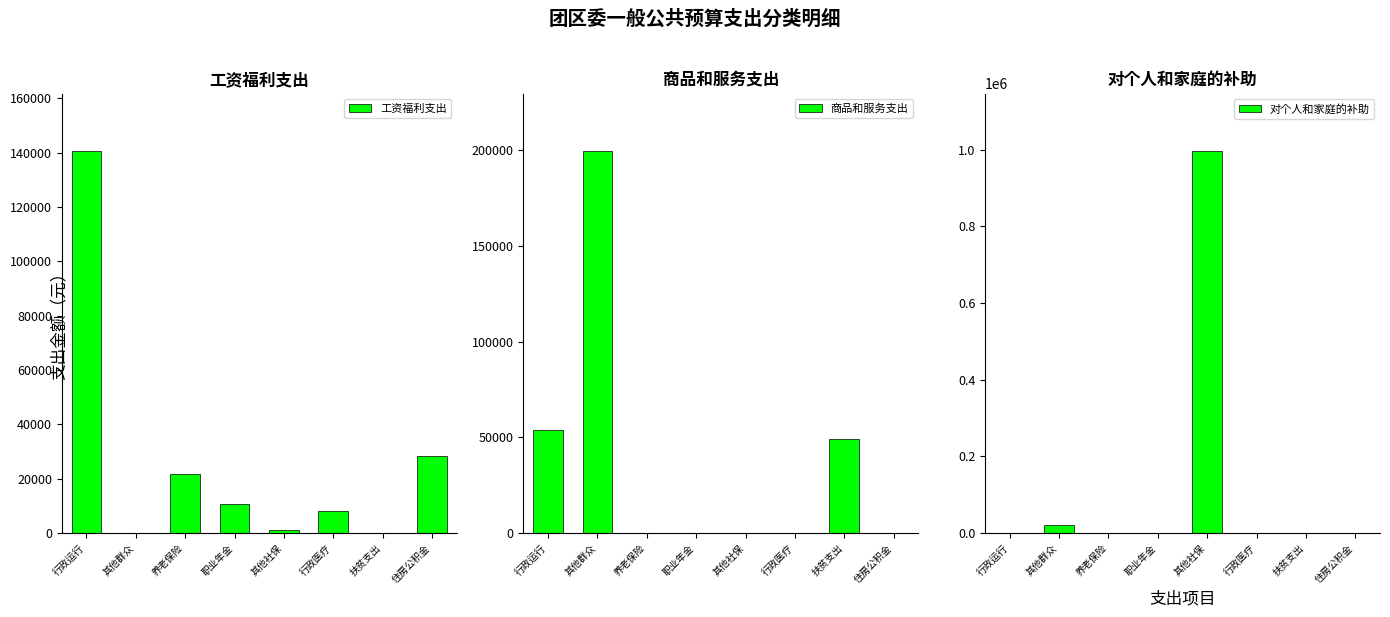

Is it true that 商品和服务支出 equals 0 at 职业年金?

True